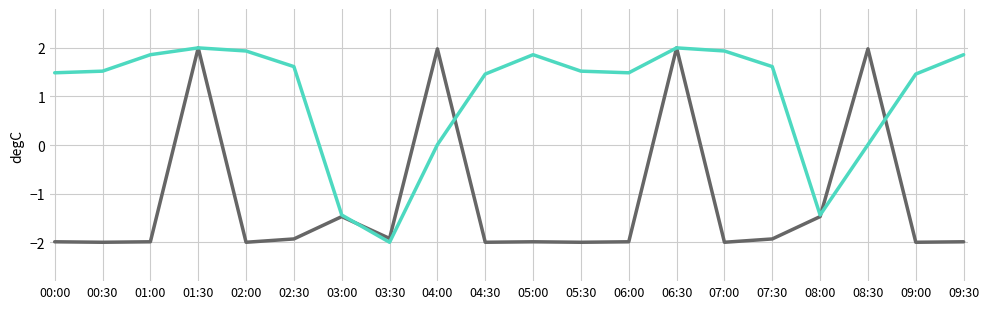

What position from the left is 03:30?

8